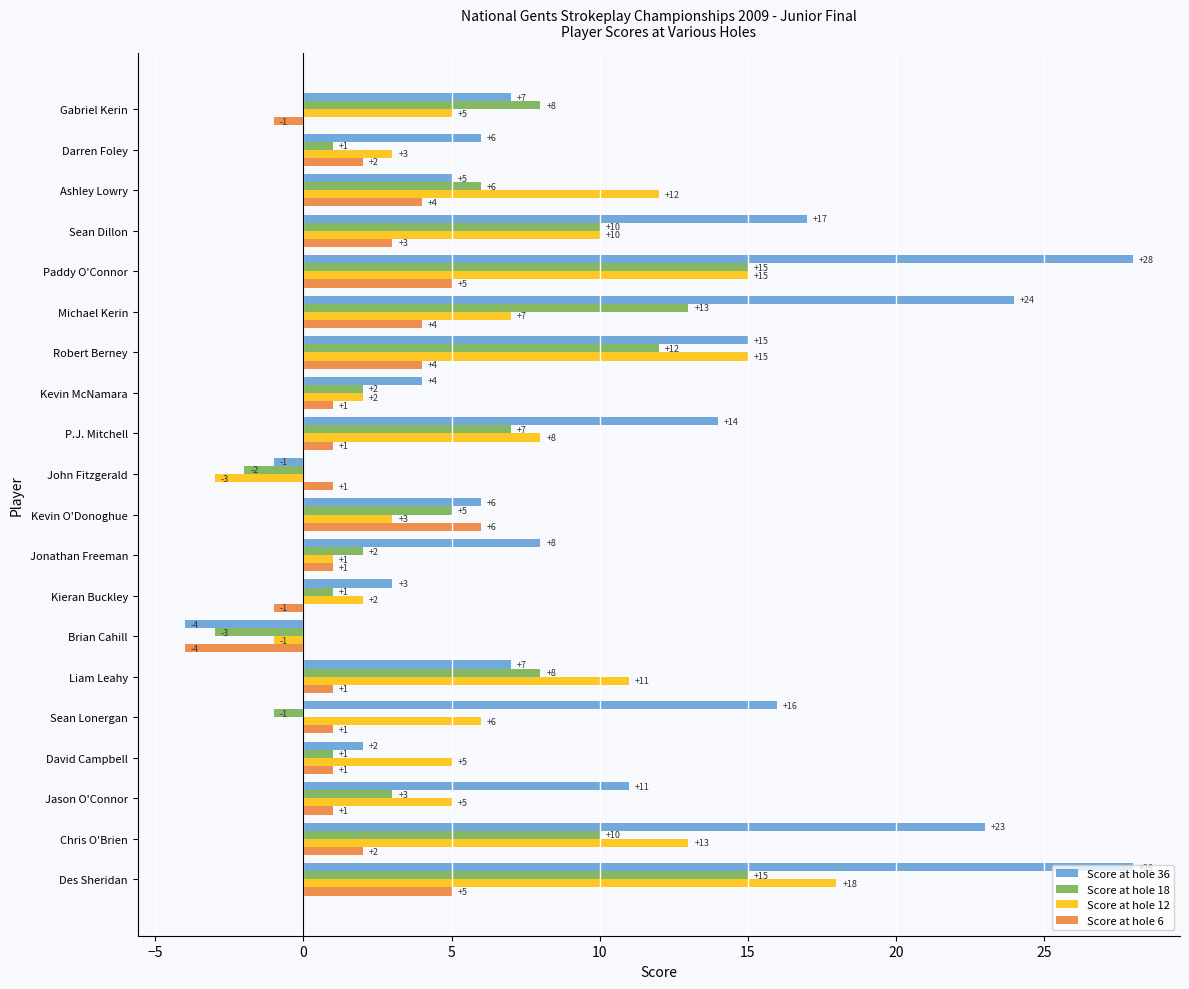

How many data points in Score at hole 18 are less than 6?

10